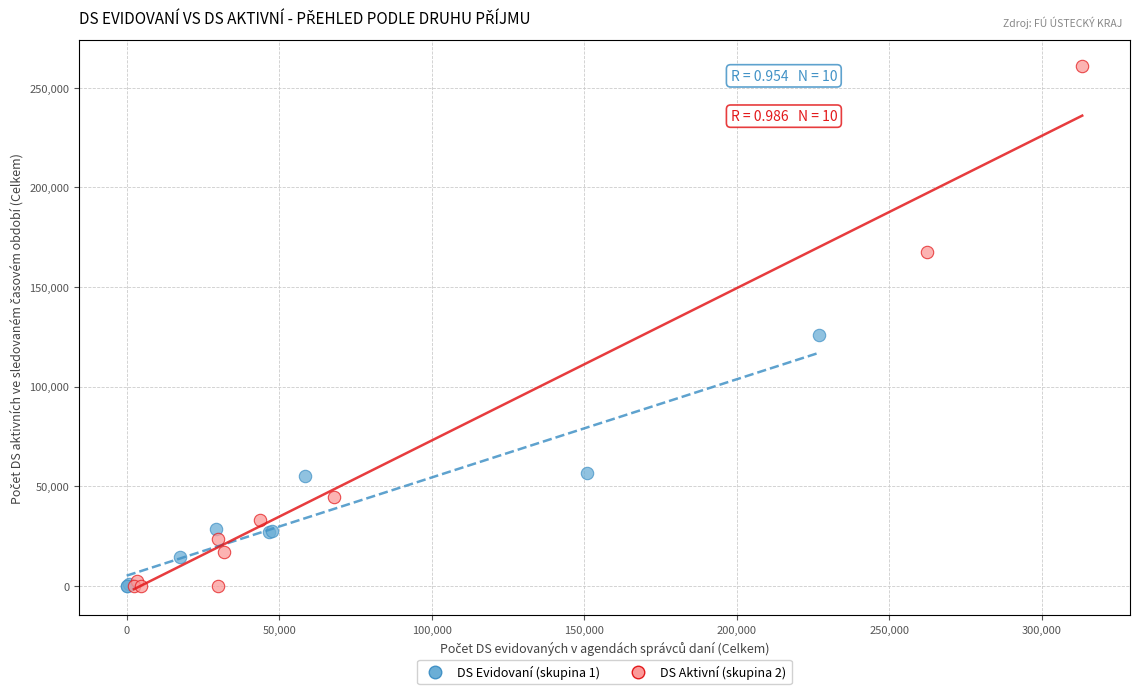

Which series has the largest Y range (max minus min)?

DS Aktivní (skupina 2)